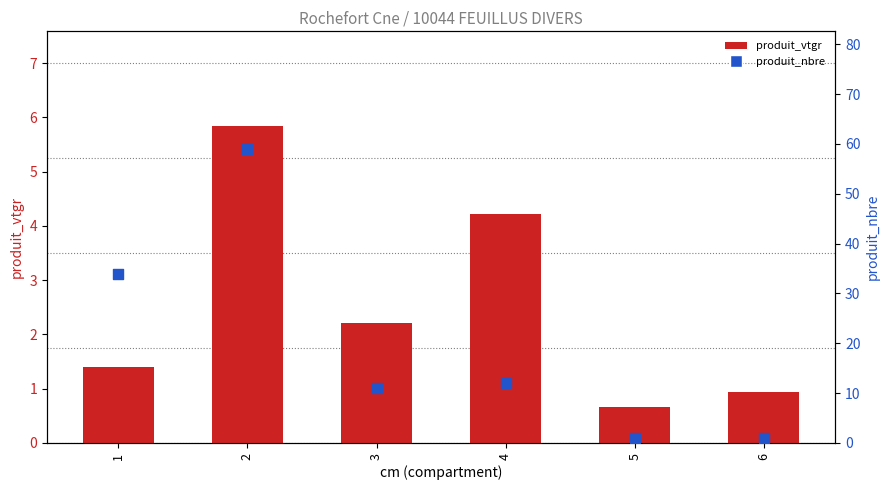

At which category is the sum across all series the highest?

2